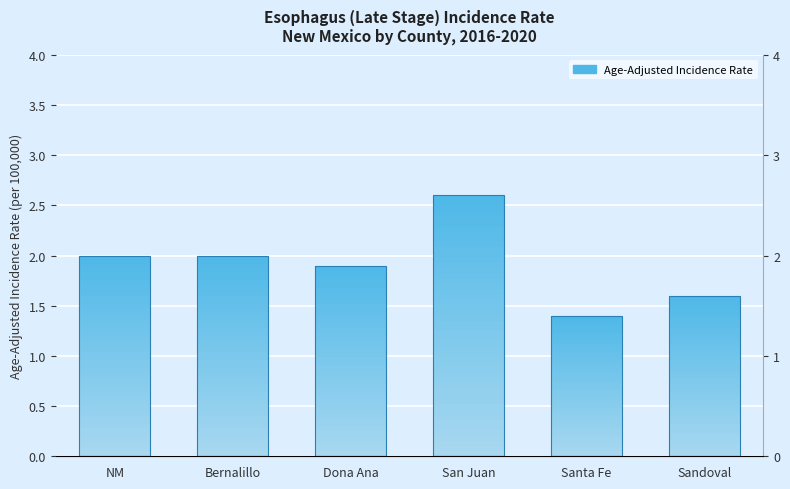

True or false: the data shows 0.9 at Dona Ana.

False